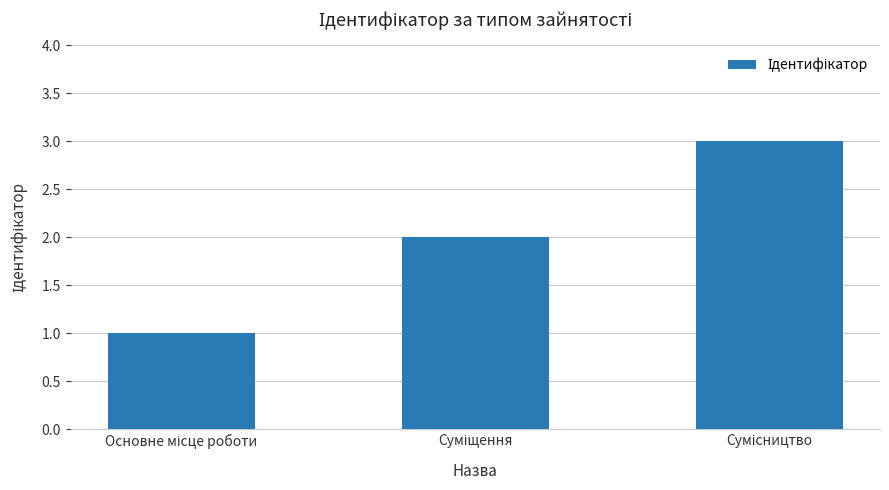

What is the sum of all values?

6